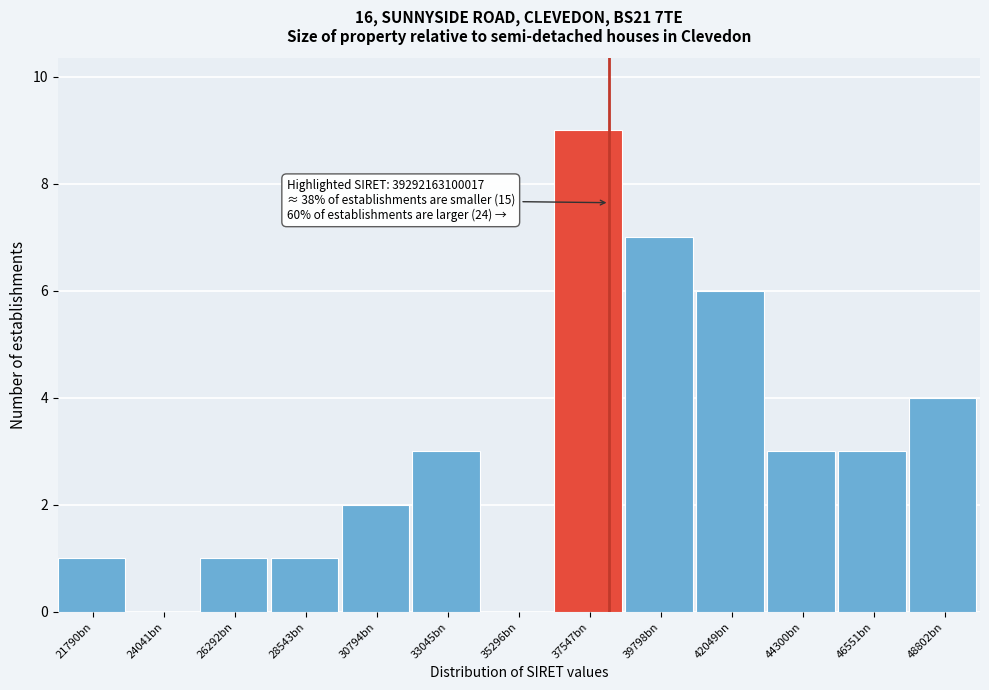

Reading left to right, list all the values displayed in this chart.

21790bn=1	24041bn=0	26292bn=1	28543bn=1	30794bn=2	33045bn=3	35296bn=0	37547bn=9	39798bn=7	42049bn=6	44300bn=3	46551bn=3	48802bn=4